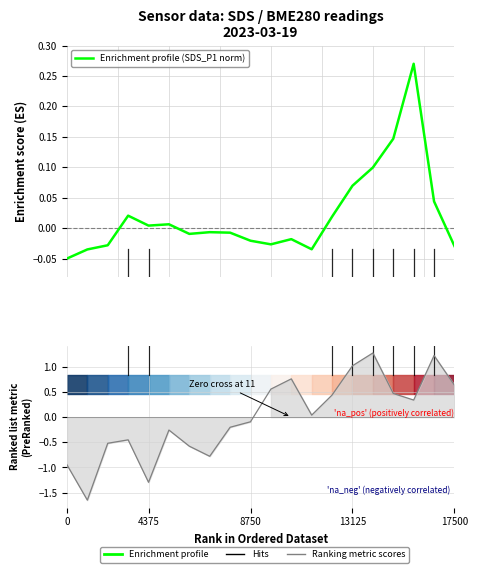

True or false: Ranking metric scores and Enrichment profile (SDS_P1 norm) intersect in this chart.

True